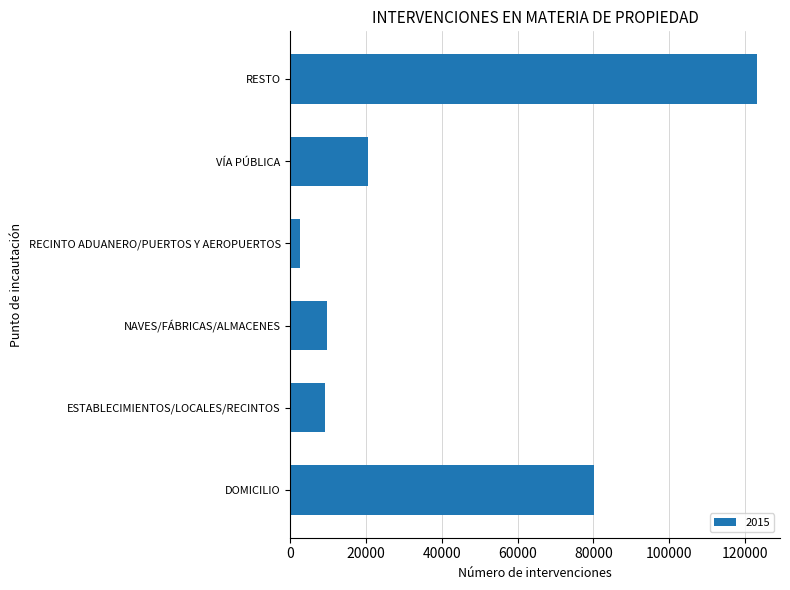

At which label is the value closest to 62830?

DOMICILIO